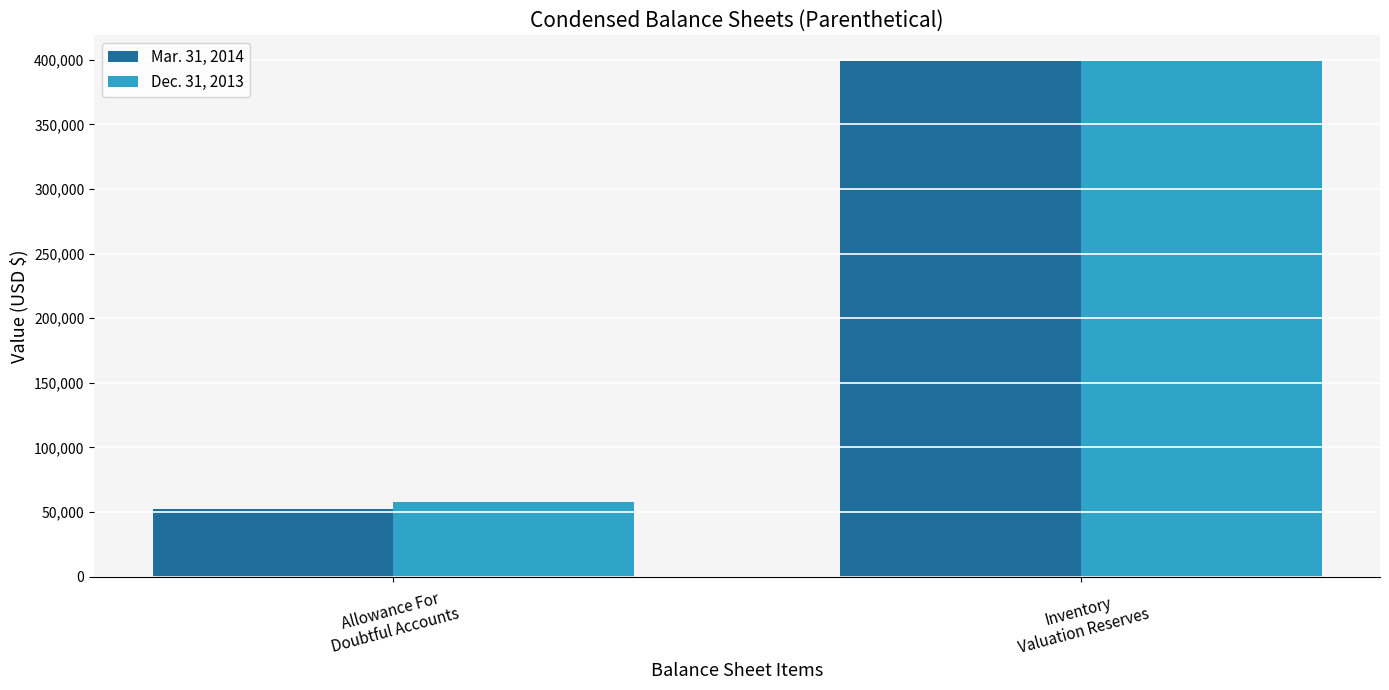

At how many categories does at least one series exceed 152180?

1